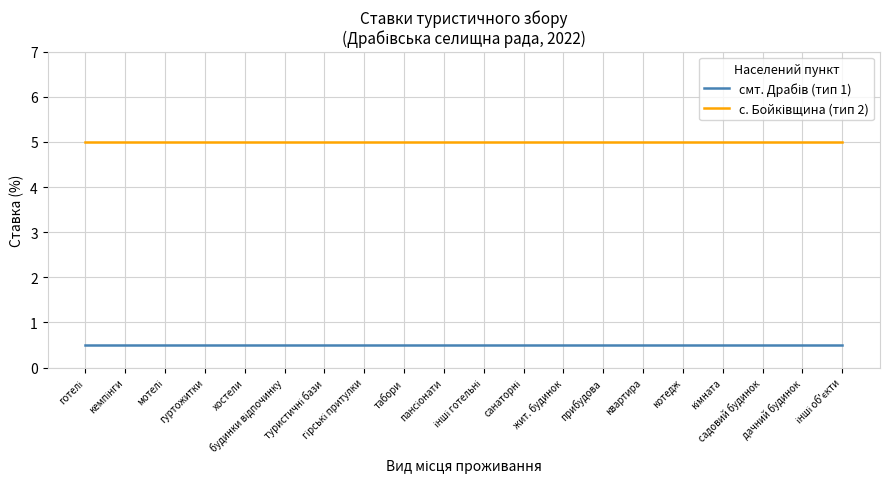

What is the minimum value shown in the chart?

0.5